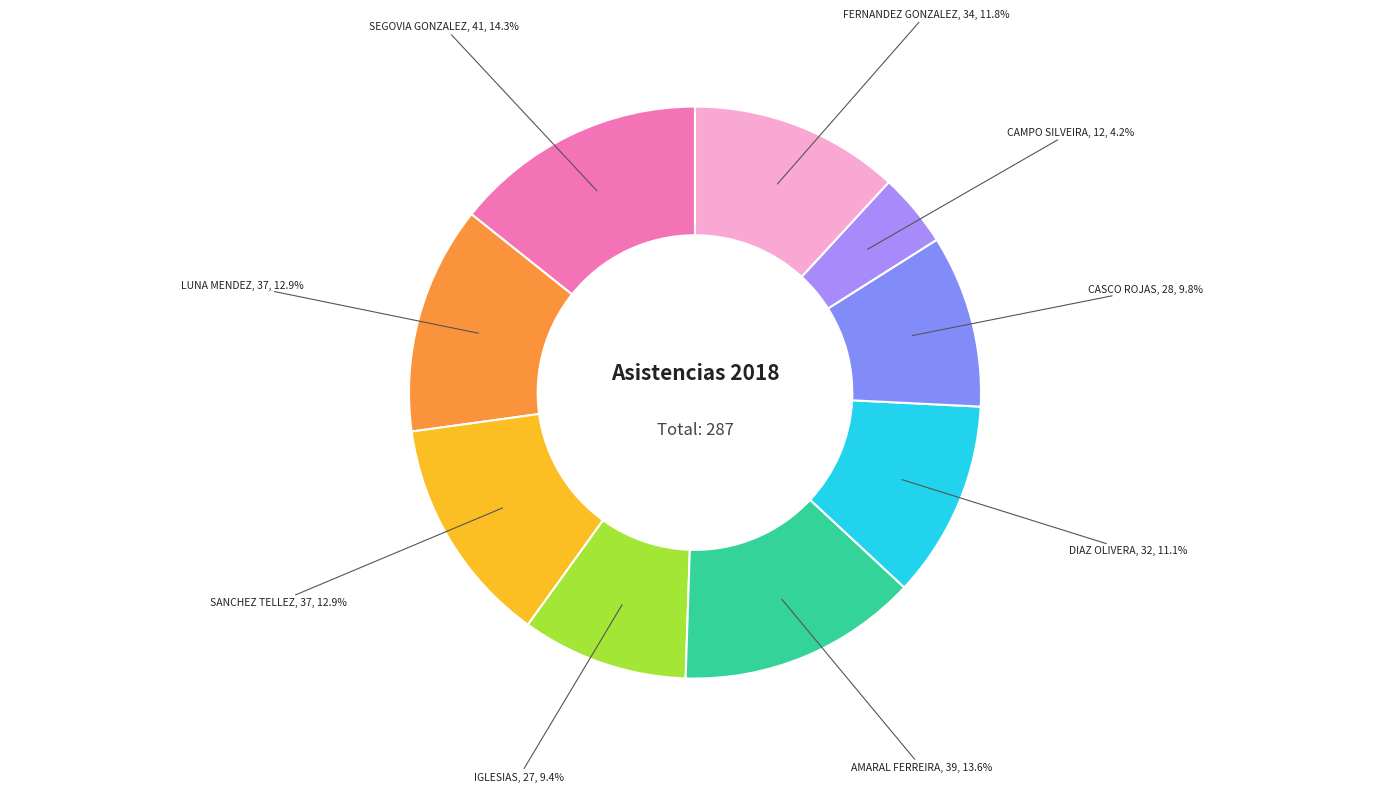

The AMARAL FERREIRA slice represents 6% of the pie. True or false?

False